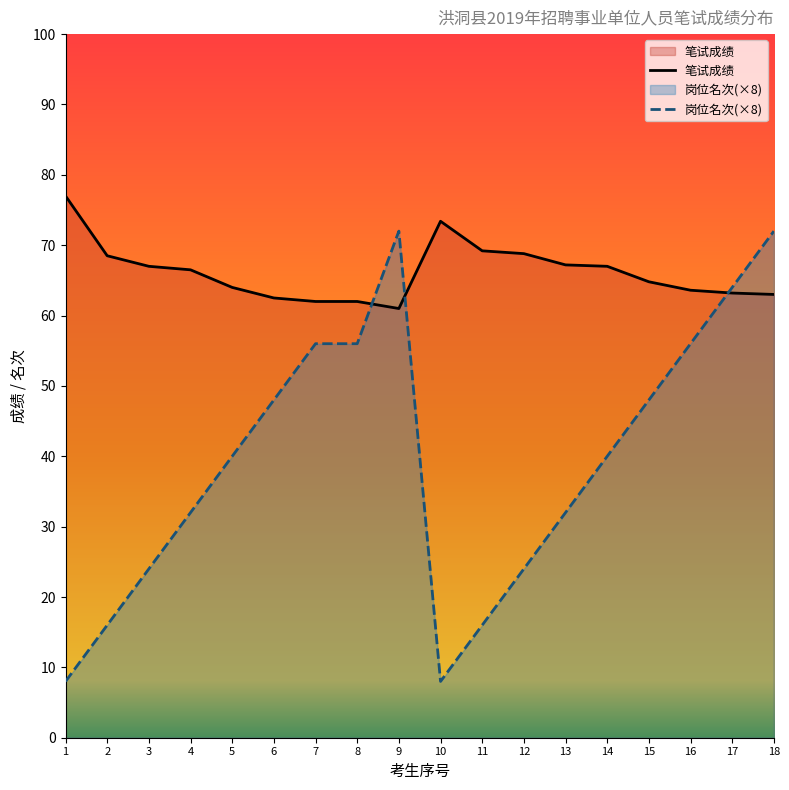

How many interior local peaks does the 岗位名次(×8) series have?

1